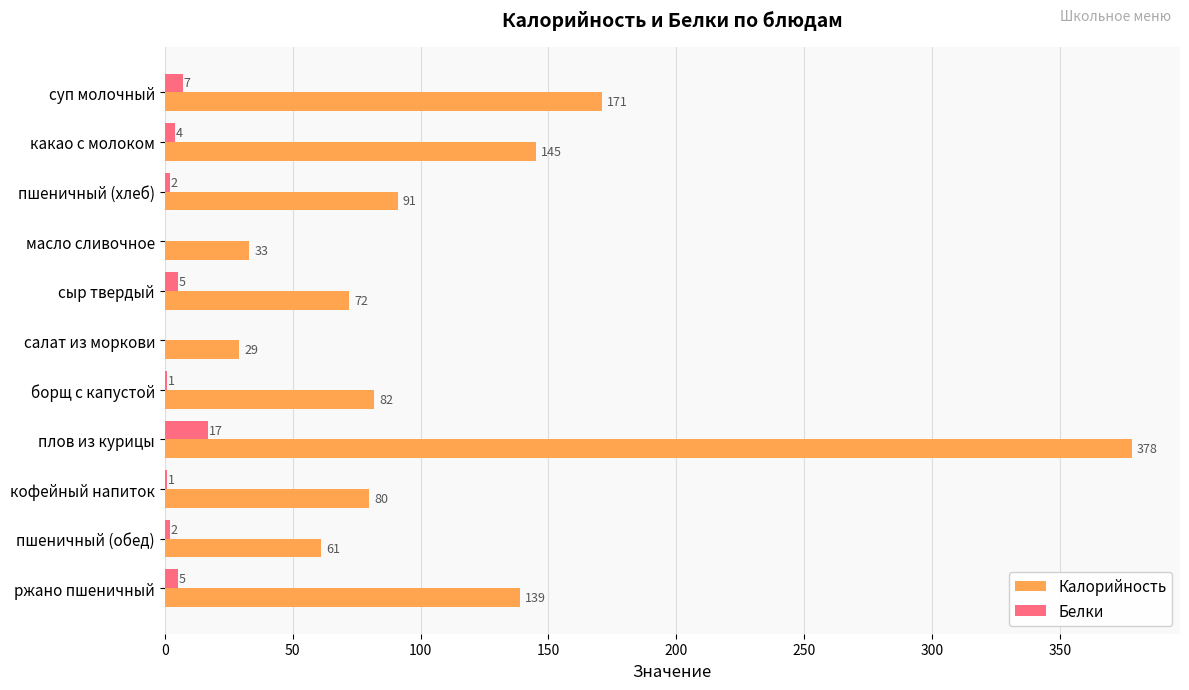

Between какао с молоком and ржано пшеничный, which series saw the biggest shift?

Калорийность